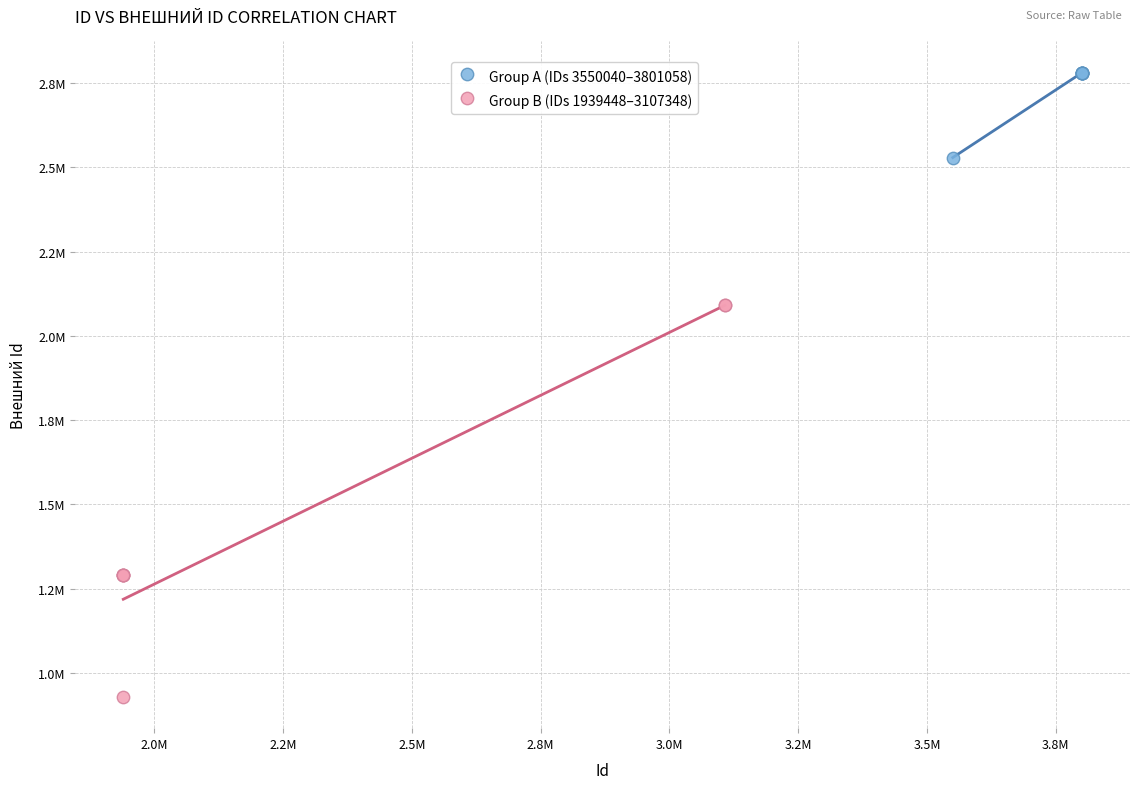

What are all the series names shown in the legend?

Group A (IDs 3550040–3801058), Group B (IDs 1939448–3107348)